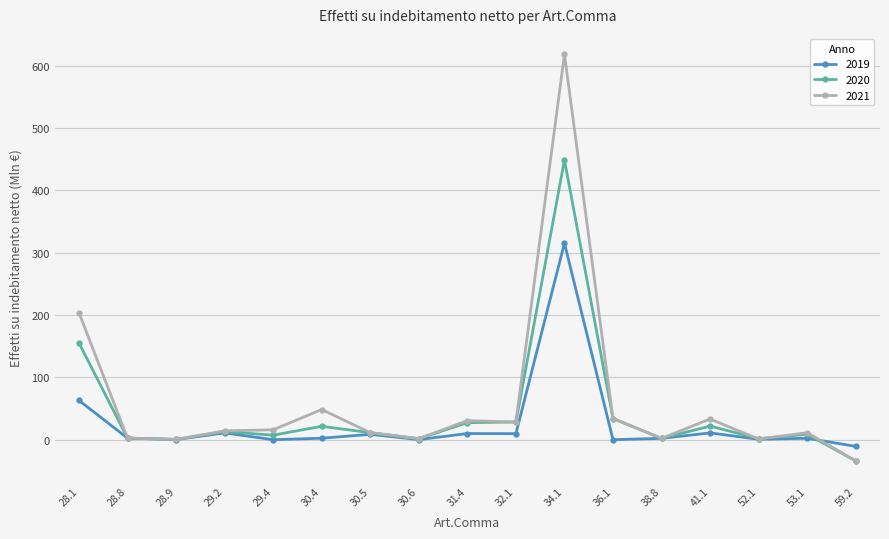

Rank the series by their maximum value, from highest to lowest.

2021, 2020, 2019